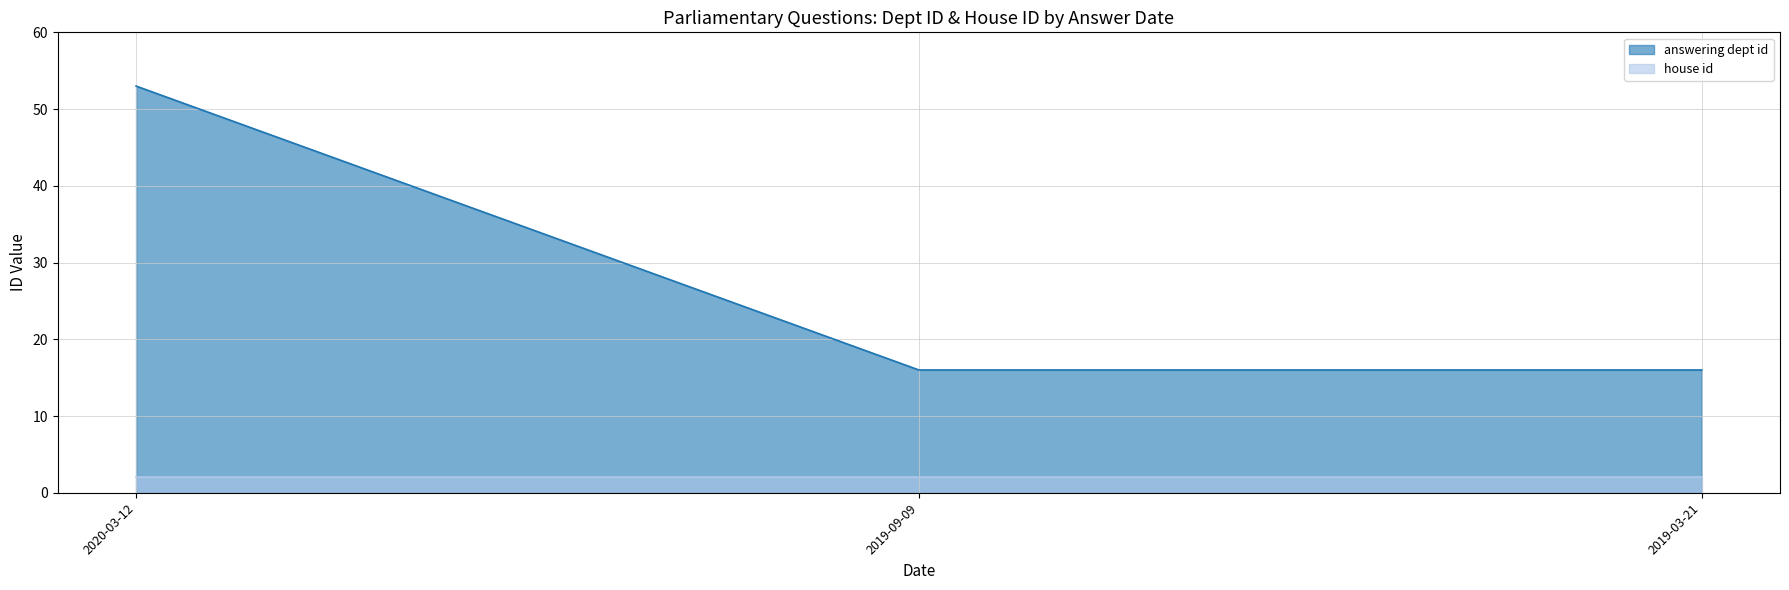

Rank the categories by value from lowest to highest.

2019-09-09, 2019-03-21, 2020-03-12